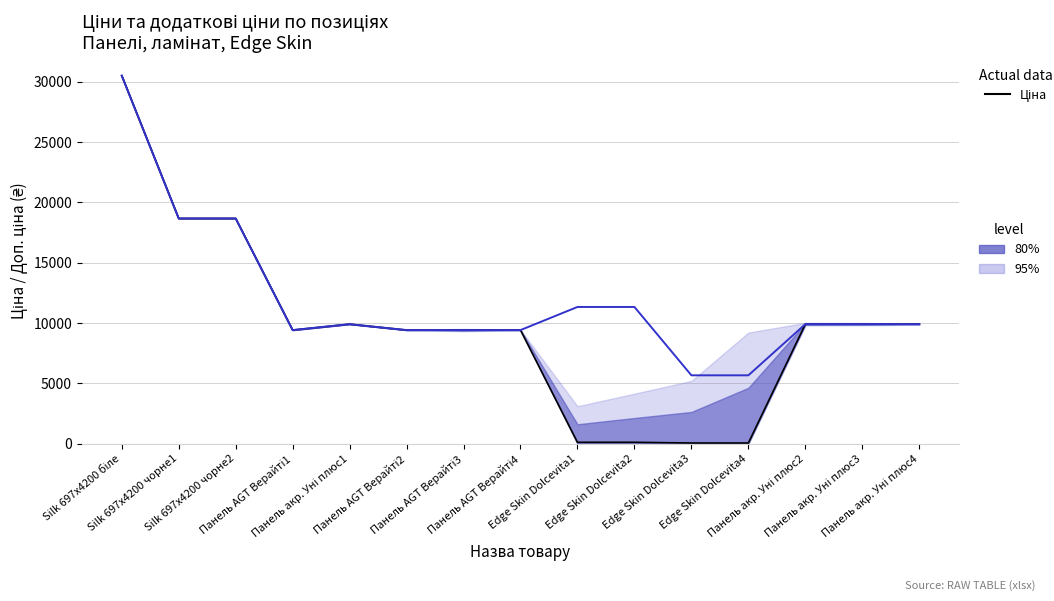

Reading left to right, transcribe all the data shown in this chart.

Ціна (price): Silk 697x4200 біле=30512.3	Silk 697x4200 чорне1=18671.5	Silk 697x4200 чорне2=18671.5	Панель AGT Верайті1=9416.9	Панель акр. Уні плюс1=9908.5	Панель AGT Верайті2=9416.9	Панель AGT Верайті3=9416.9	Панель AGT Верайті4=9416.9	Edge Skin Dolcevita1=113.3	Edge Skin Dolcevita2=113.3	Edge Skin Dolcevita3=56.7	Edge Skin Dolcevita4=56.7	Панель акр. Уні плюс2=9908.5	Панель акр. Уні плюс3=9908.5	Панель акр. Уні плюс4=9908.5
Доп. ціна: Silk 697x4200 біле=30512.3	Silk 697x4200 чорне1=18671.5	Silk 697x4200 чорне2=18671.5	Панель AGT Верайті1=9416.9	Панель акр. Уні плюс1=9908.5	Панель AGT Верайті2=9416.9	Панель AGT Верайті3=9416.9	Панель AGT Верайті4=9416.9	Edge Skin Dolcevita1=11334.0	Edge Skin Dolcevita2=11334.0	Edge Skin Dolcevita3=5667.0	Edge Skin Dolcevita4=5667.0	Панель акр. Уні плюс2=9908.5	Панель акр. Уні плюс3=9908.5	Панель акр. Уні плюс4=9908.5